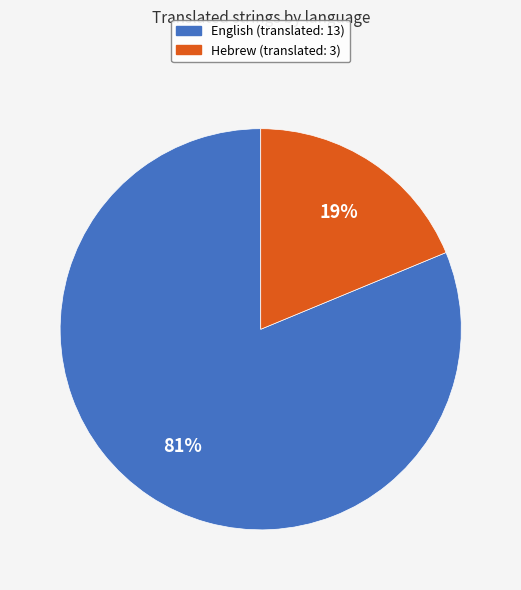

Which slice is the largest?

English